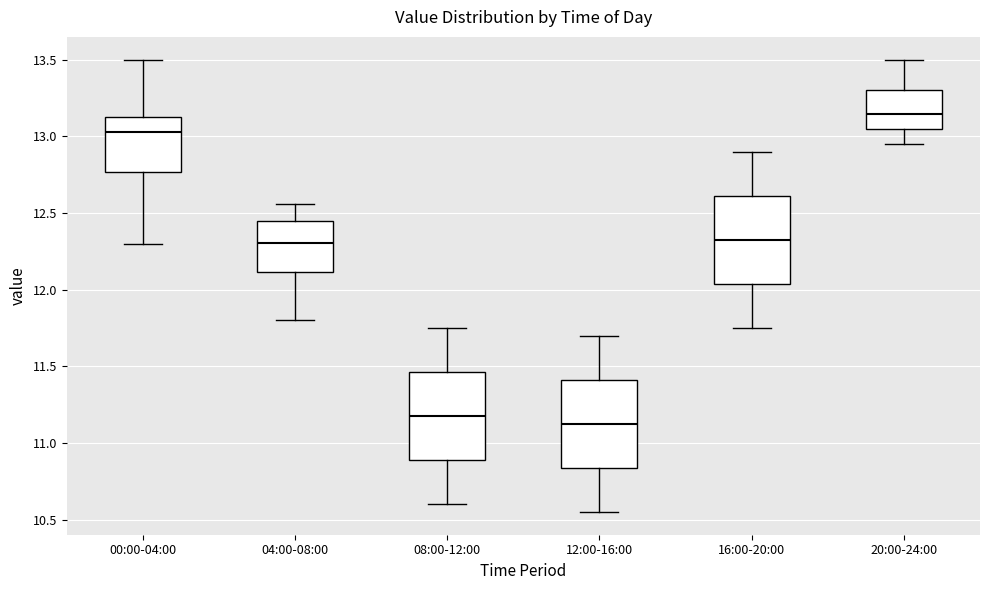

Reading left to right, transcribe this box plot: for each box, give where its median line is, the range the box spans, and where its two whiskers end, as read against the y-axis. The values are not printed on the chart, so give them approximately, as read against the axis.

00:00-04:00: median 13.05, box 12.75 to 13.15, whiskers 12.30 to 13.50
04:00-08:00: median 12.30, box 12.10 to 12.45, whiskers 11.80 to 12.55
08:00-12:00: median 11.20, box 10.90 to 11.45, whiskers 10.60 to 11.75
12:00-16:00: median 11.15, box 10.85 to 11.40, whiskers 10.55 to 11.70
16:00-20:00: median 12.35, box 12.05 to 12.60, whiskers 11.75 to 12.90
20:00-24:00: median 13.15, box 13.05 to 13.30, whiskers 12.95 to 13.50